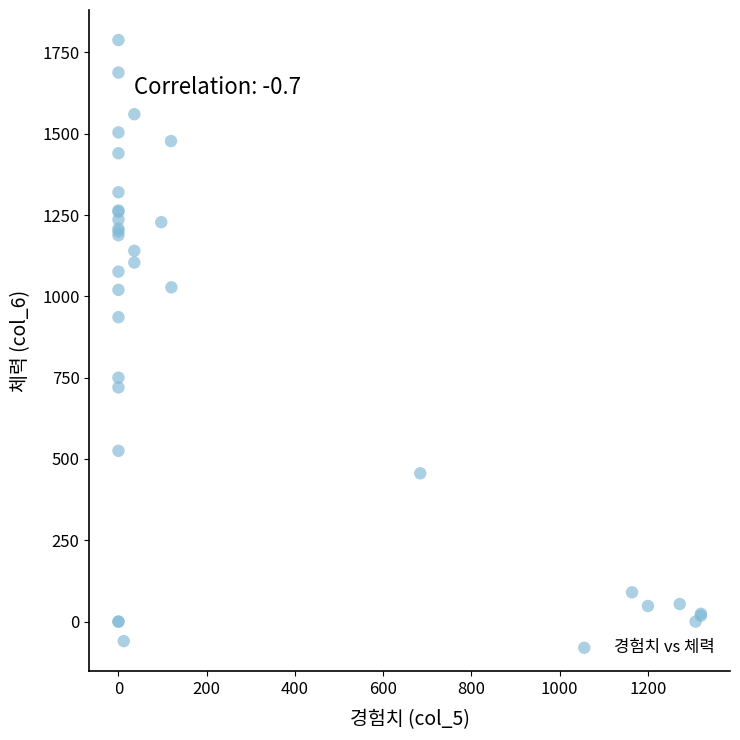

What Y value in the scatter plot is closest to 864?

936.0